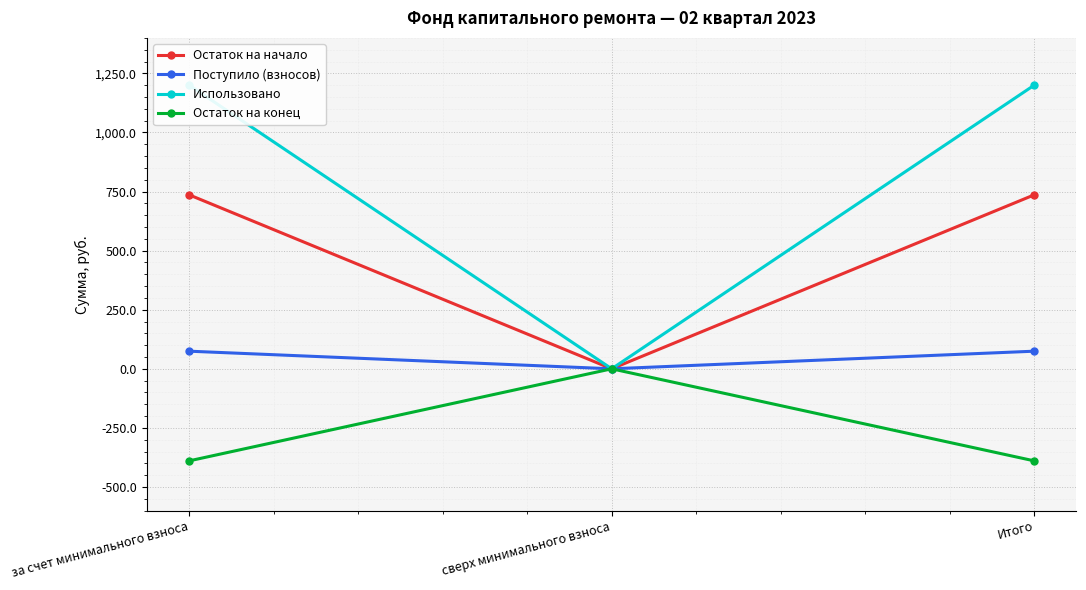

At which category is the sum across all series the highest?

за счет минимального взноса